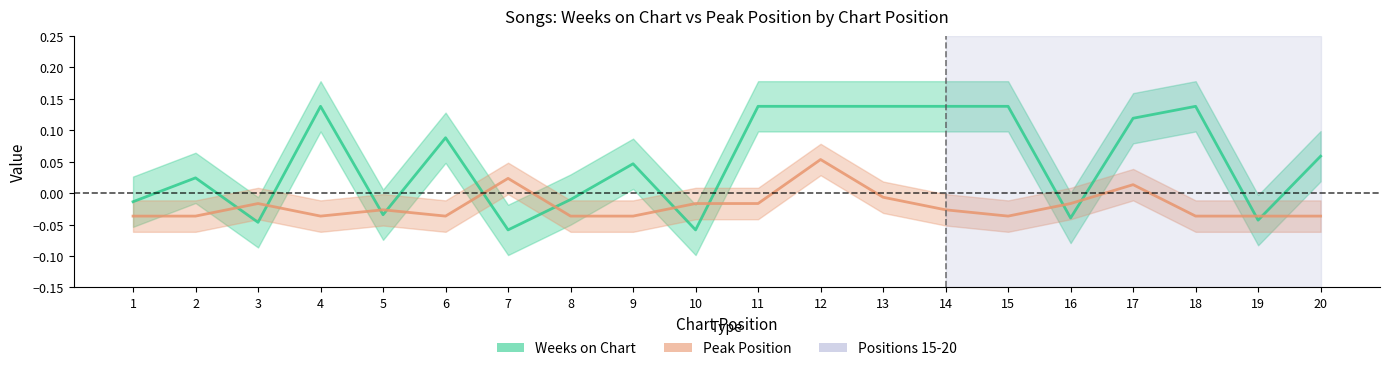

Rank the series at 8 from highest to lowest value.

Weeks on Chart, Peak Position